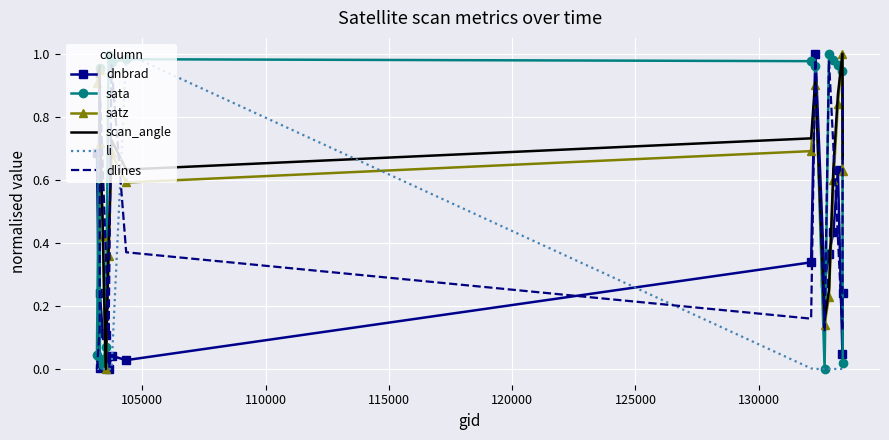

Reading left to right, extract all data points from this chart.

dnbrad: 0.7	0.0	0.2	0.1	0.1	0.0	0.0	0.0	0.3	1.0	0.3	0.4	0.4	0.6	0.0	0.2
sata: 0.0	1.0	0.0	0.0	0.1	1.0	1.0	1.0	1.0	1.0	0.0	1.0	1.0	1.0	0.9	0.0
satz: 0.9	0.9	0.7	0.4	0.0	0.4	0.7	0.6	0.7	0.9	0.1	0.2	0.6	0.8	1.0	0.6
scan_angle: 0.9	1.0	0.8	0.5	0.0	0.4	0.7	0.6	0.7	0.9	0.2	0.3	0.6	0.9	1.0	0.7
li: 0.0	0.0	0.0	0.0	0.0	0.0	0.0	1.0	0.0	0.0	0.0	0.0	0.0	0.0	0.0	0.0
dlines: 0.0	0.1	0.9	0.6	0.4	0.1	1.0	0.4	0.2	1.0	0.1	1.0	0.7	0.4	0.1	0.9